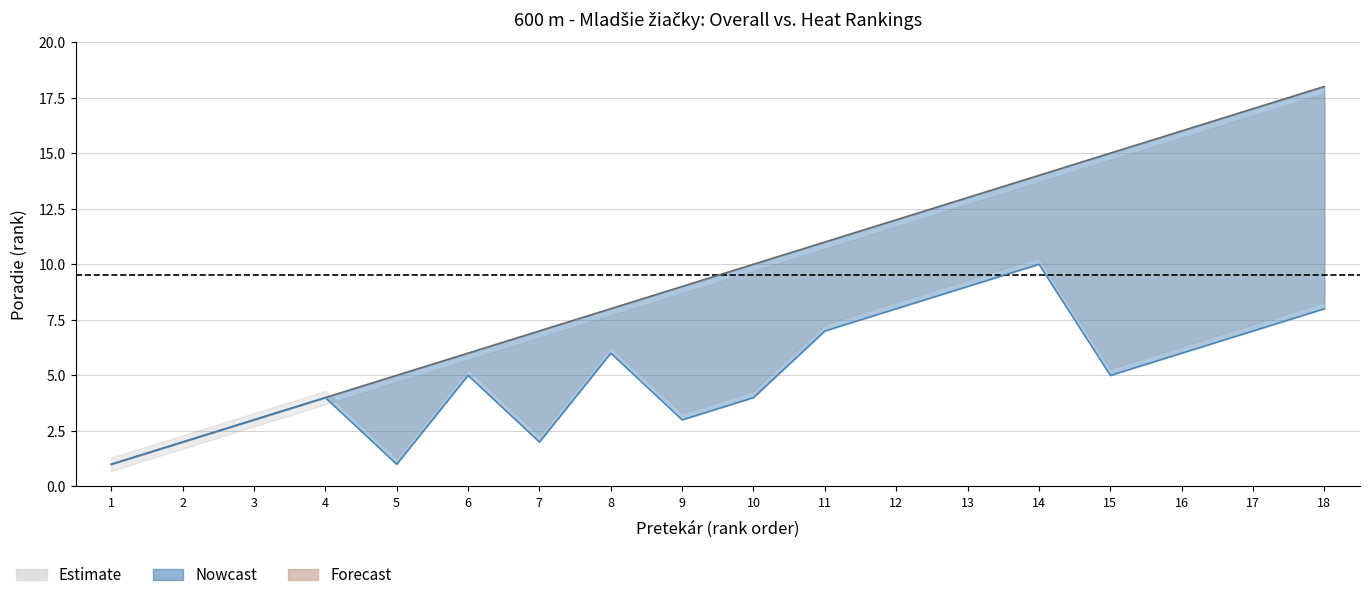

True or false: Poradie (sourhn.) has a value of 4 at 18.

False